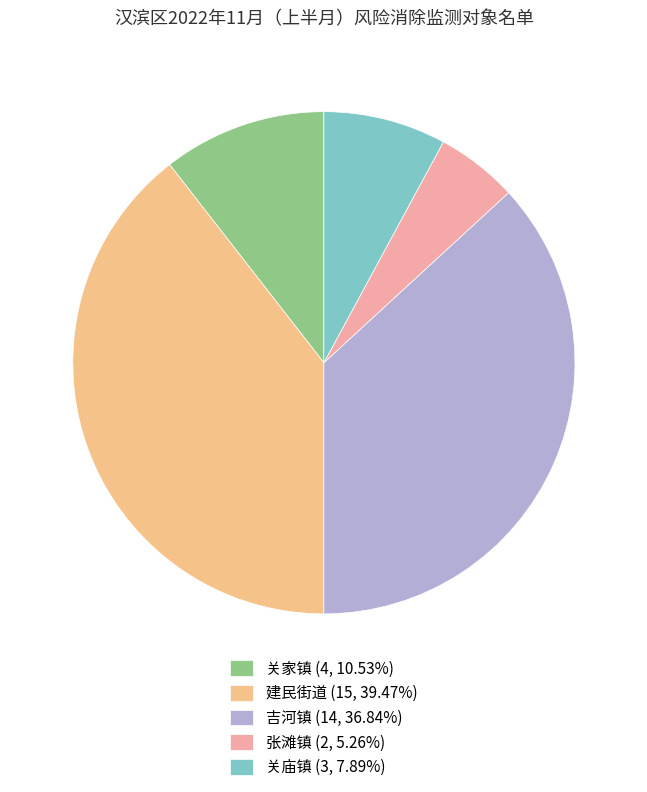

Is it true that 建民街道 is 48% of the pie?

False